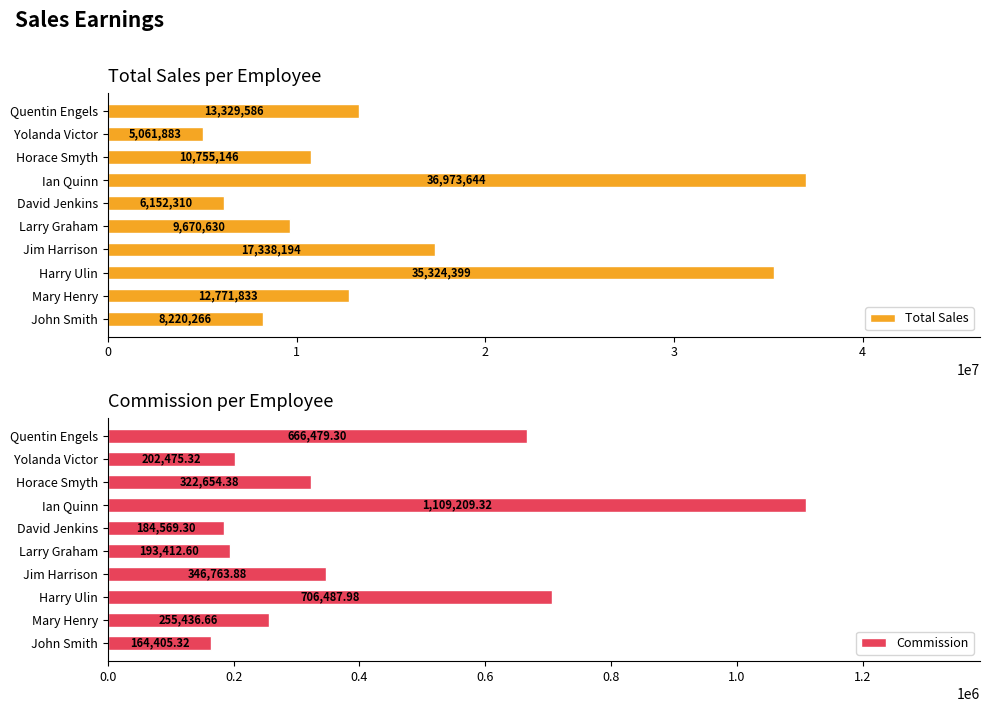

Is it true that Total Sales equals 24156922.5 at Jim Harrison?

False